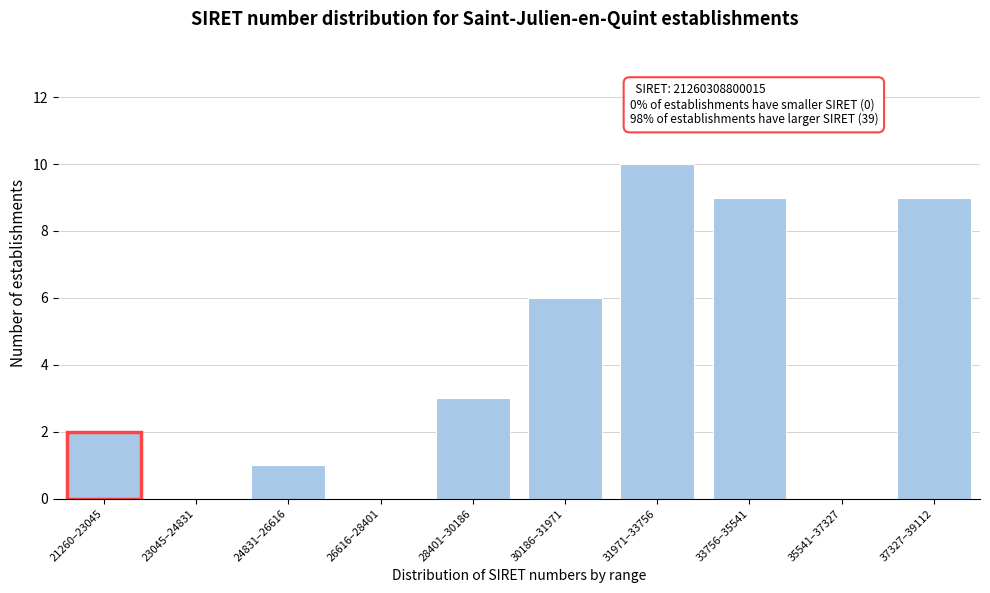

Reading left to right, list all the values displayed in this chart.

21260–23045=2	23045–24831=0	24831–26616=1	26616–28401=0	28401–30186=3	30186–31971=6	31971–33756=10	33756–35541=9	35541–37327=0	37327–39112=9